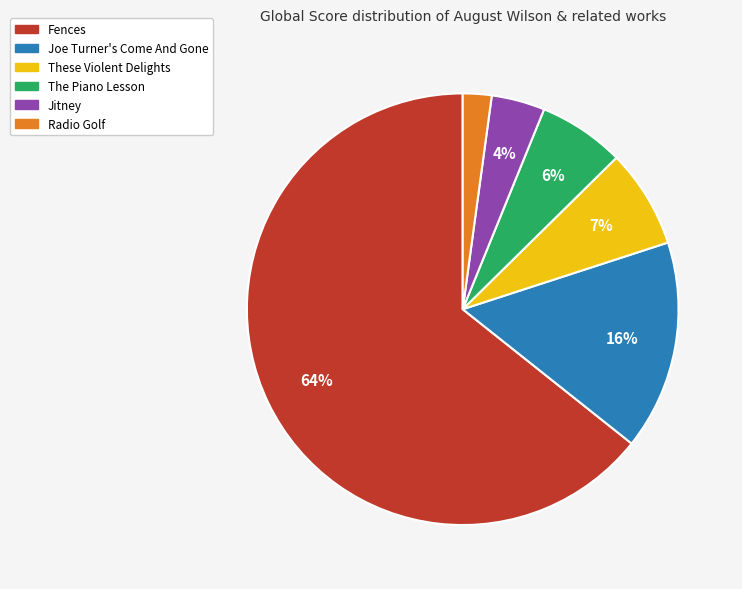

Which category accounts for the majority?

Fences